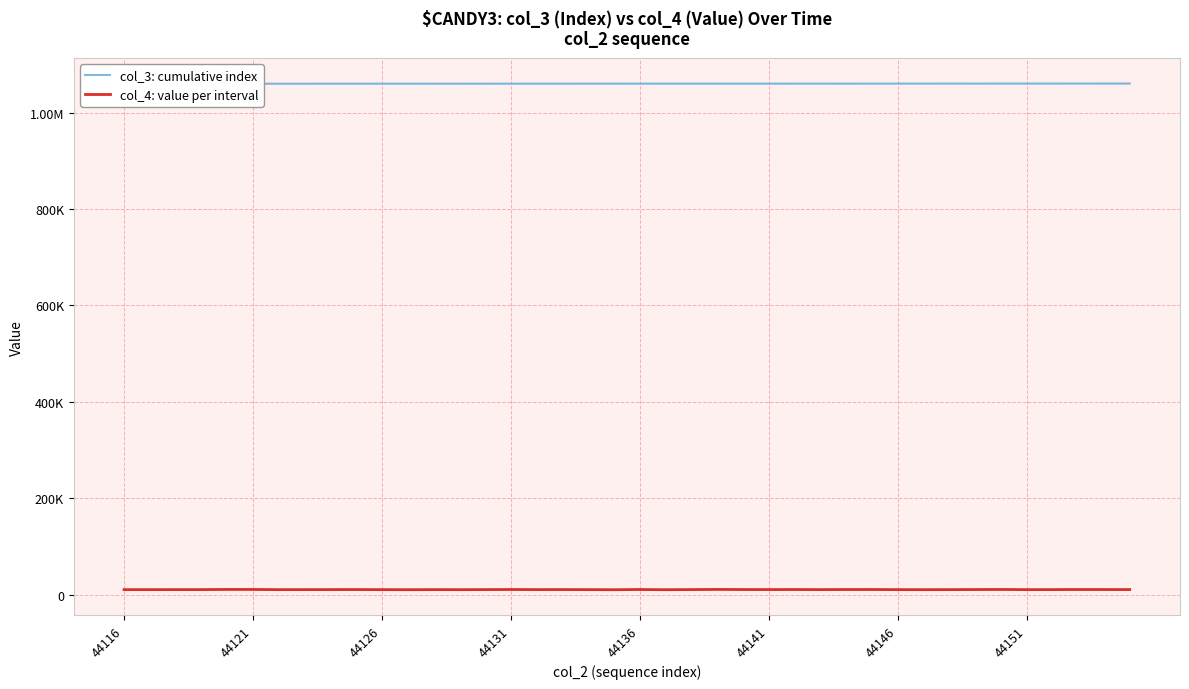

How many categories are shown in the chart?

40